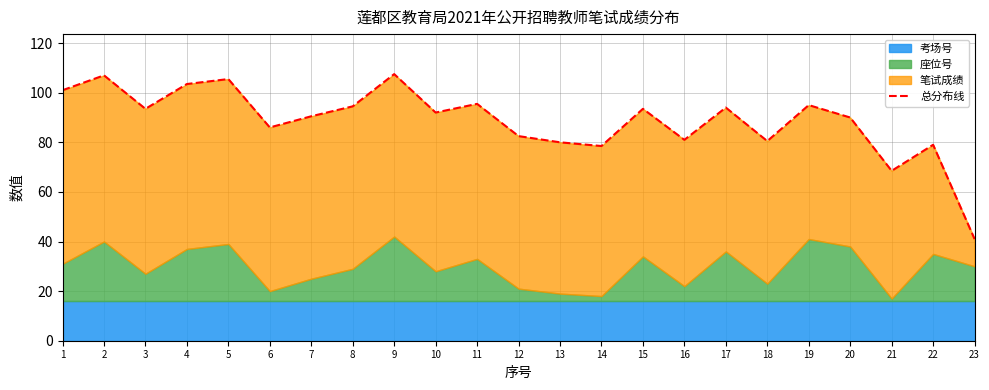

Approximately how many times larger is the value at 7 compared to 12?

1.1